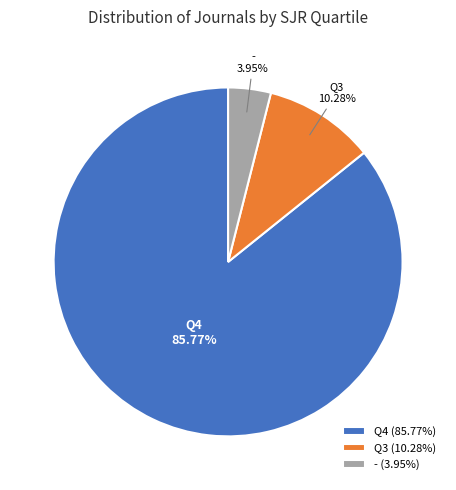

What is the ratio of the value at Q4 (85.77%) to the value at Q3 (10.28%)?

8.3